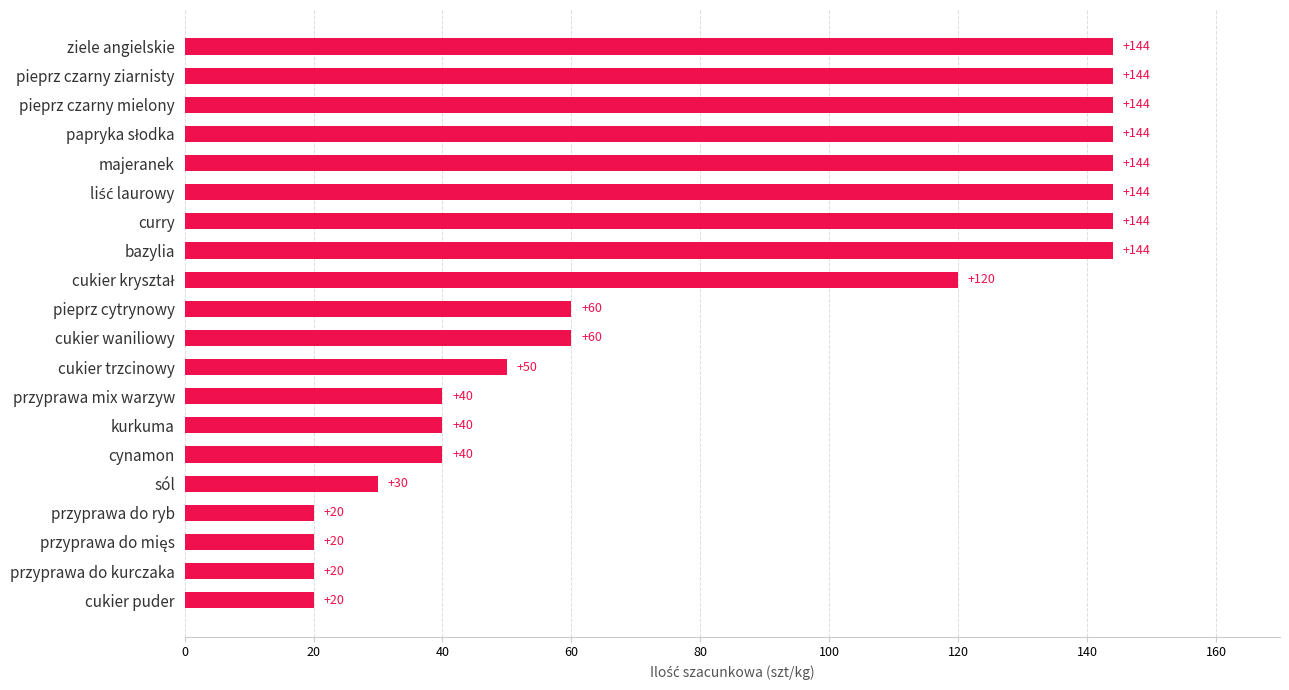

What is the sum of the values at ziele angielskie and przyprawa do ryb?

164